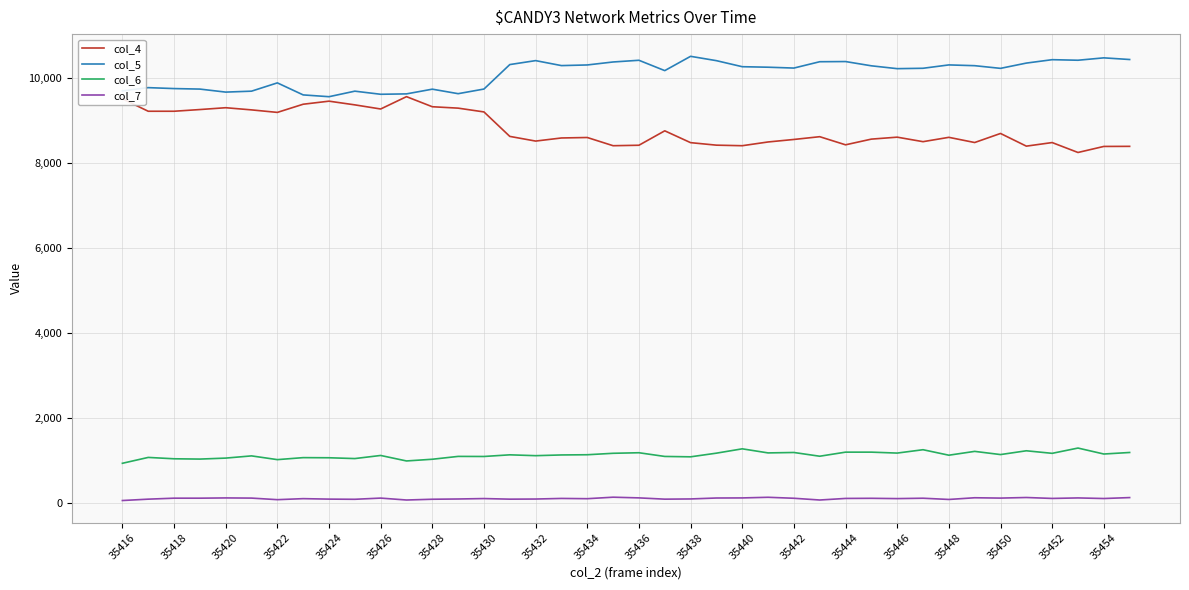

In col_4, how many points are higher than both neighbors (excluding endpoints)?

10